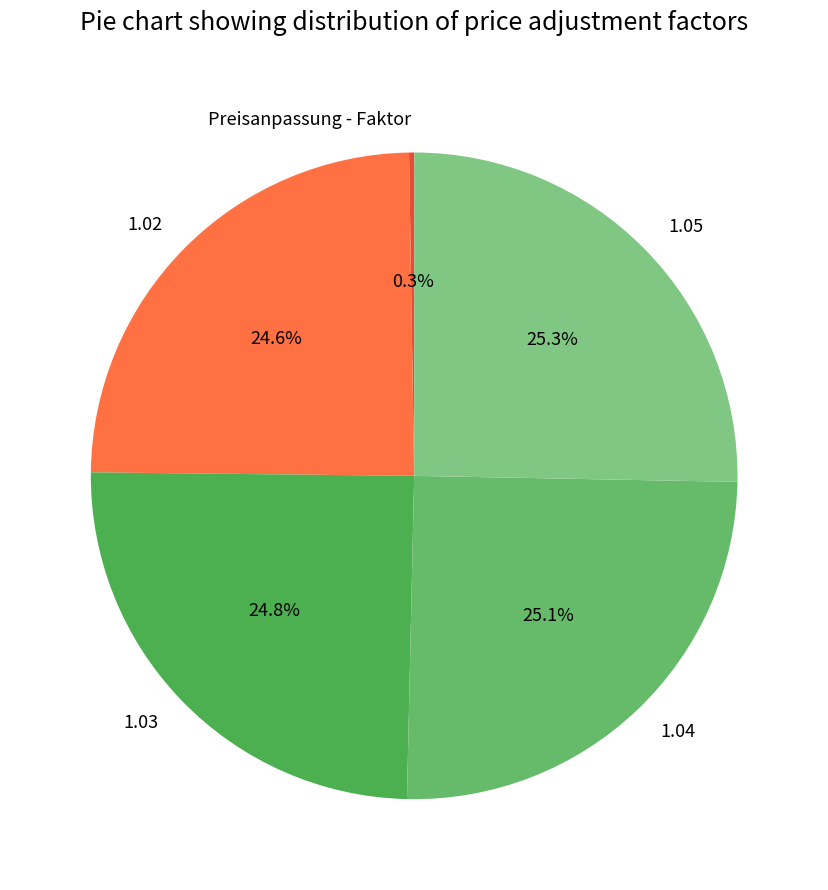

The 1.04 slice represents 25% of the pie. True or false?

True